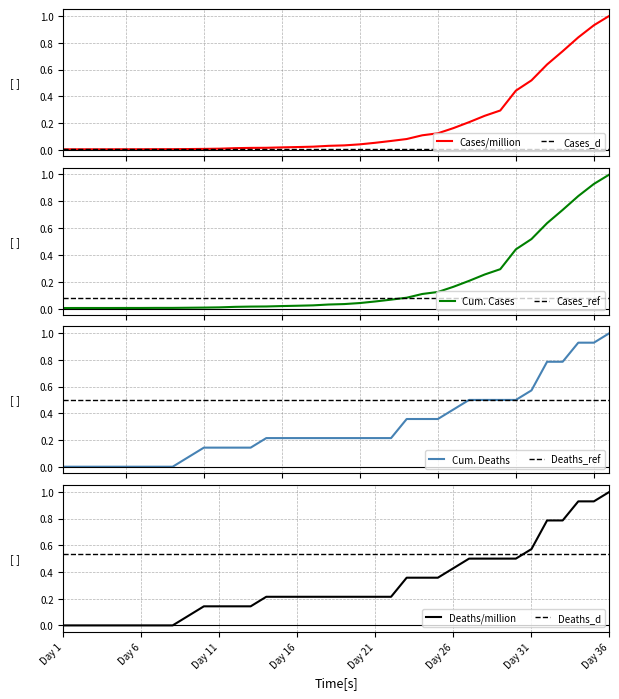

What is the difference between the maximum and minimum values in the cases_per_million series?

1.0